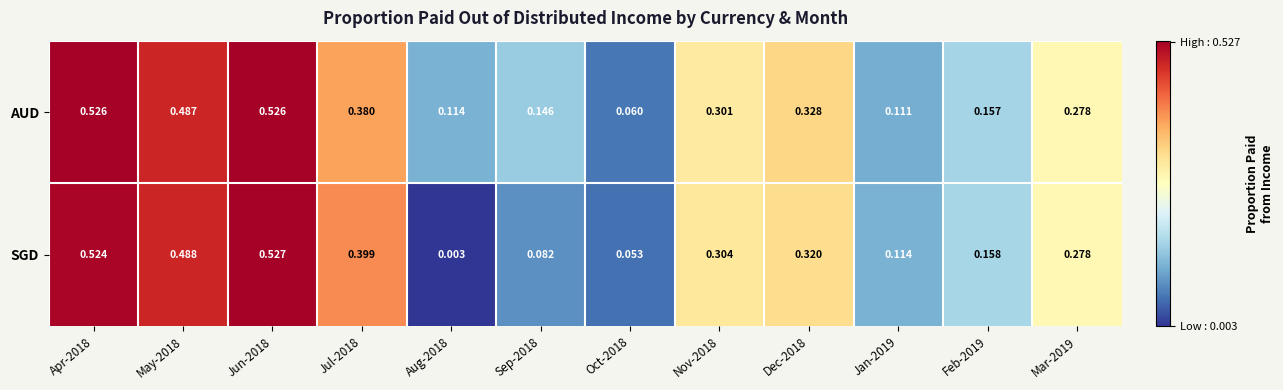

Which series has the widest spread of values?

SGD